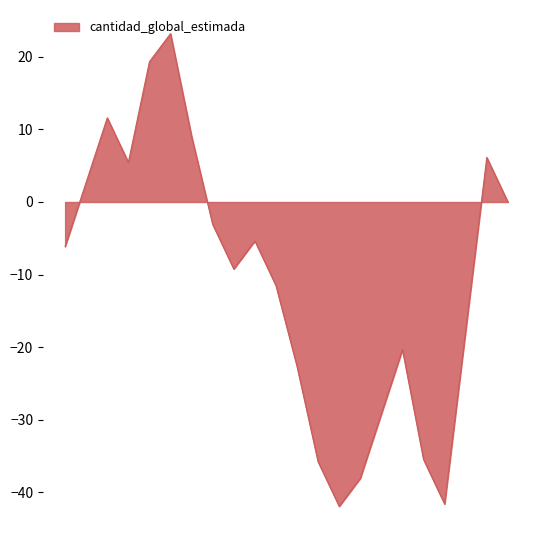

What is the maximum value shown in the chart?

23.2